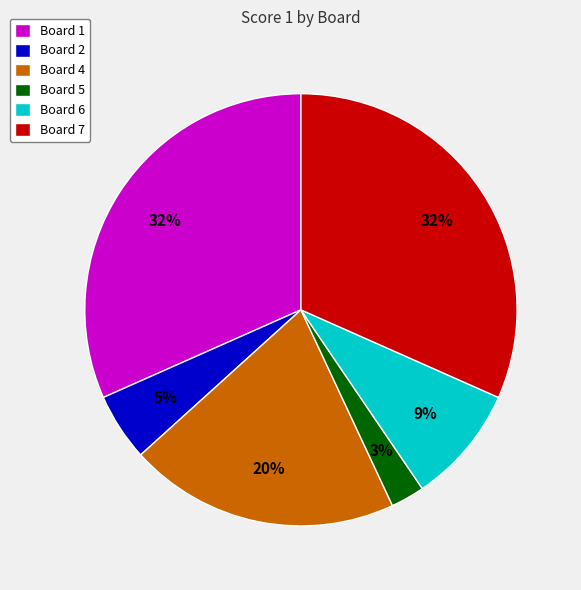

The Board 7 slice represents 22% of the pie. True or false?

False